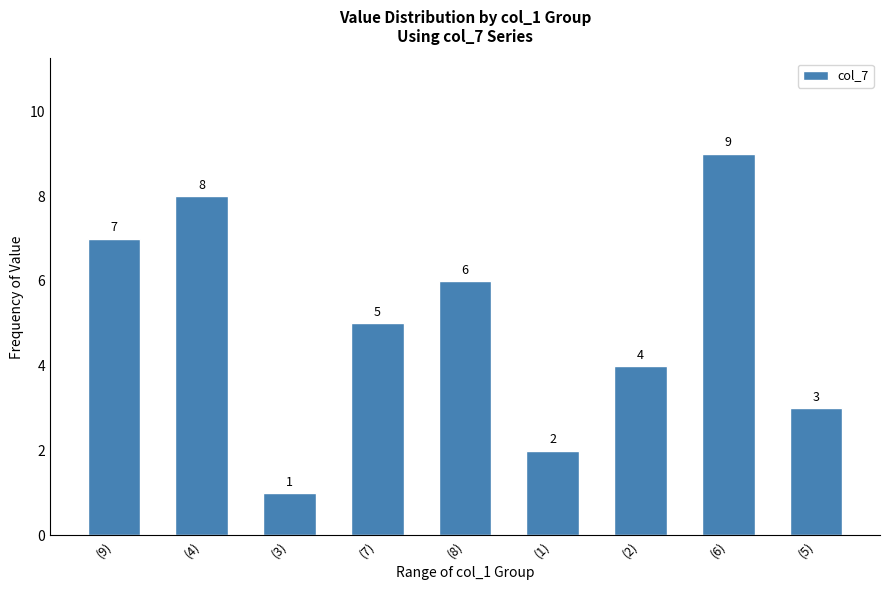

What is the value of the 1st bar from the left?

7